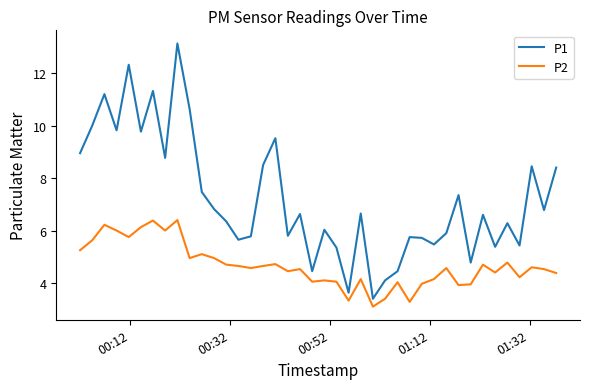

Rank the series by their maximum value, from lowest to highest.

P2, P1